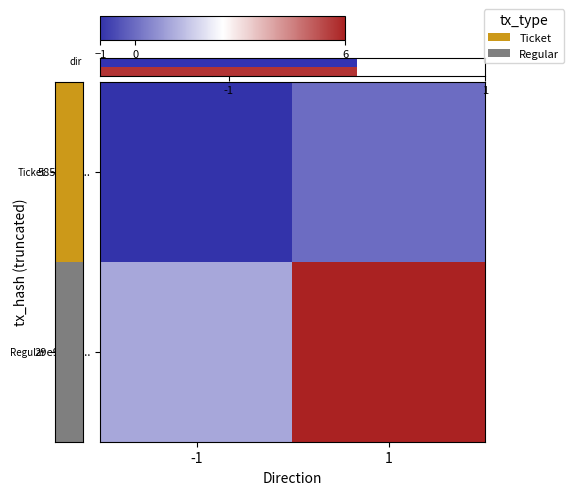

Which series has the largest total across all categories?

29e95f05...